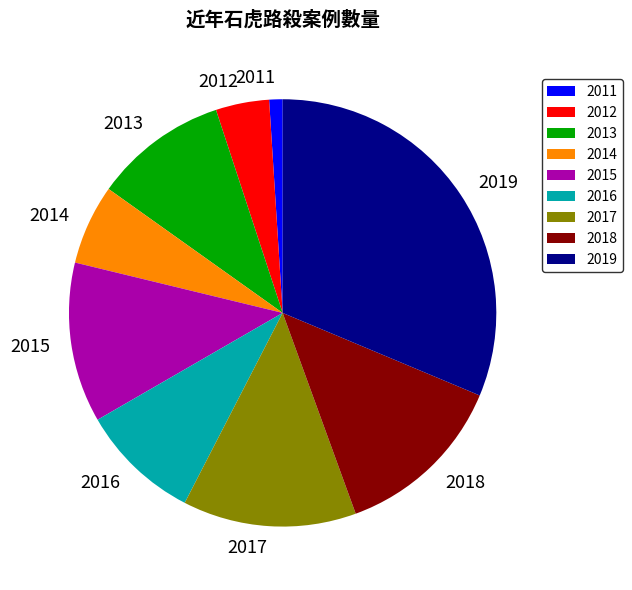

Which category has the biggest portion of the pie?

2019